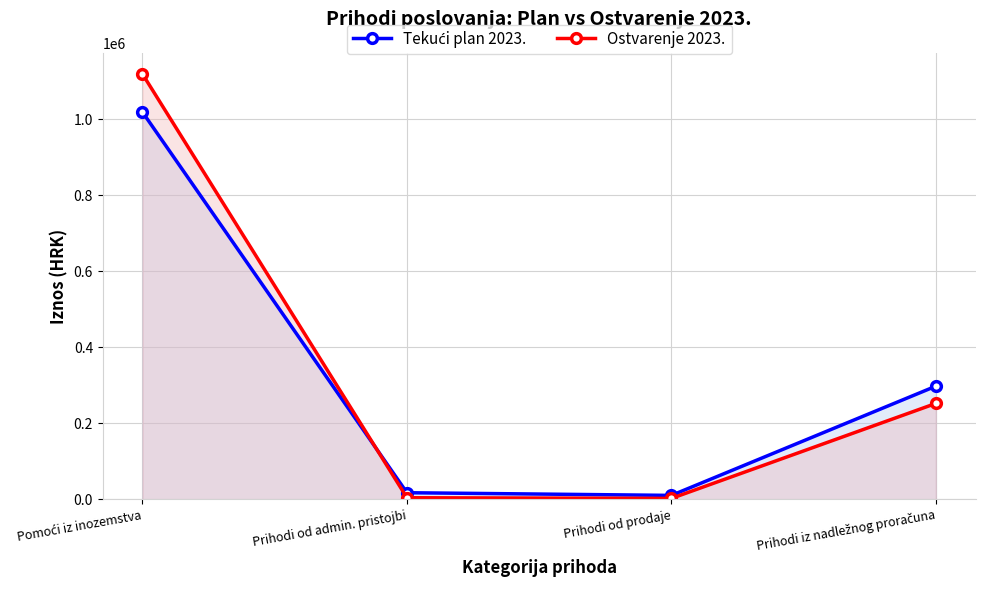

How many interior local valleys does the Tekući plan 2023. series have?

1